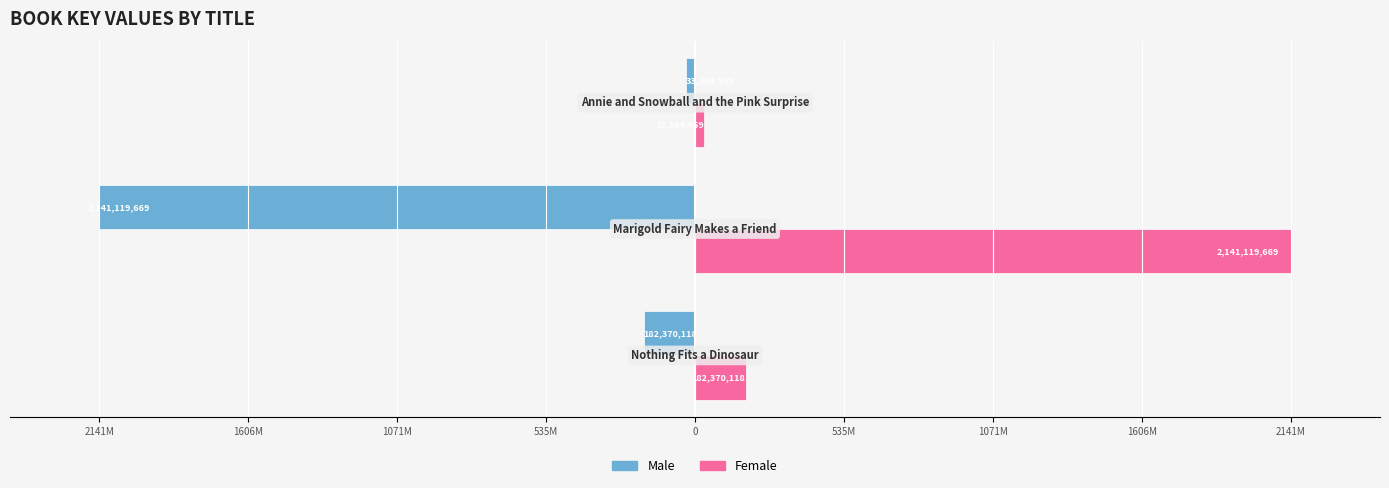

What are all the series names shown in the legend?

Male, Female